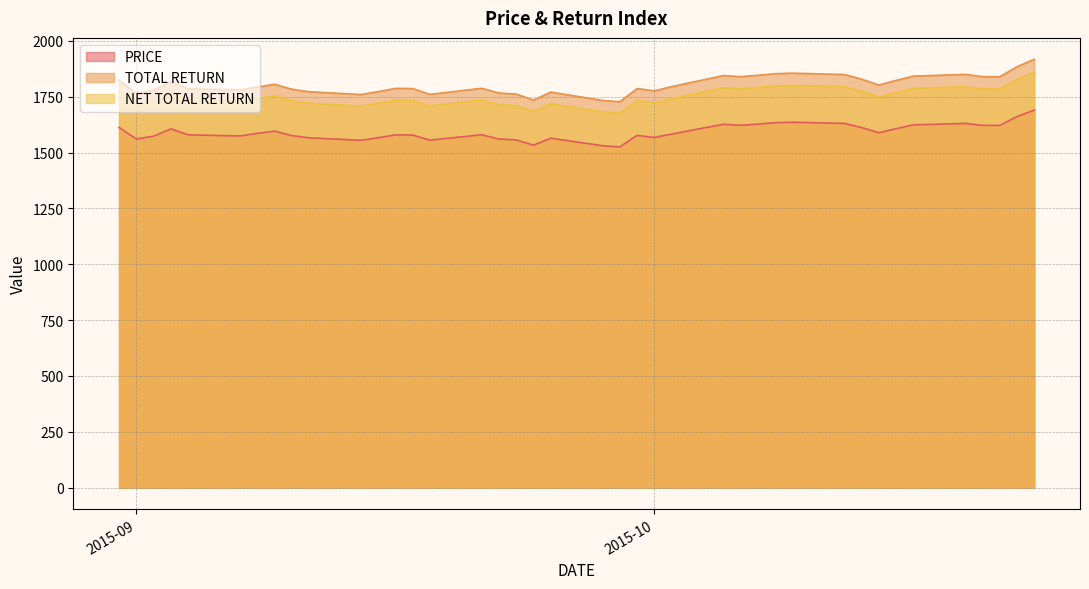

Which series has the widest spread of values?

TOTAL RETURN